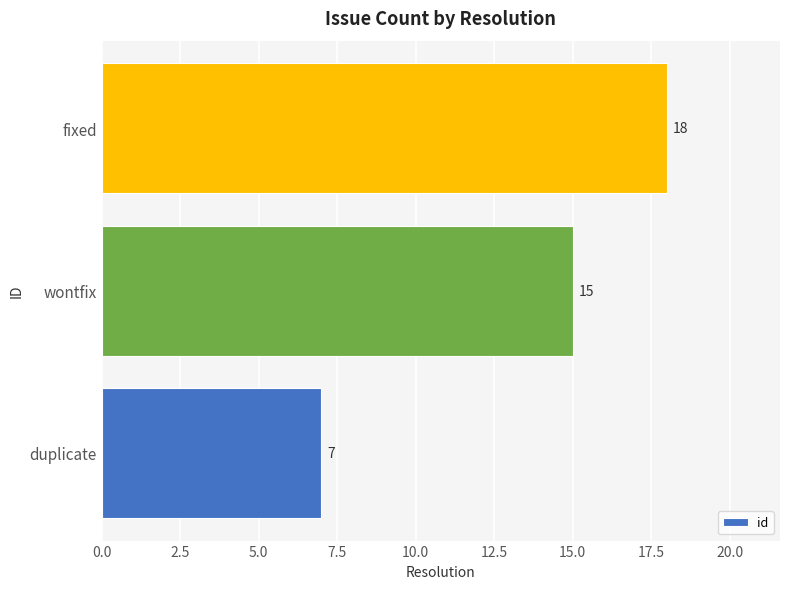

What is the difference between the maximum and second lowest values?

3